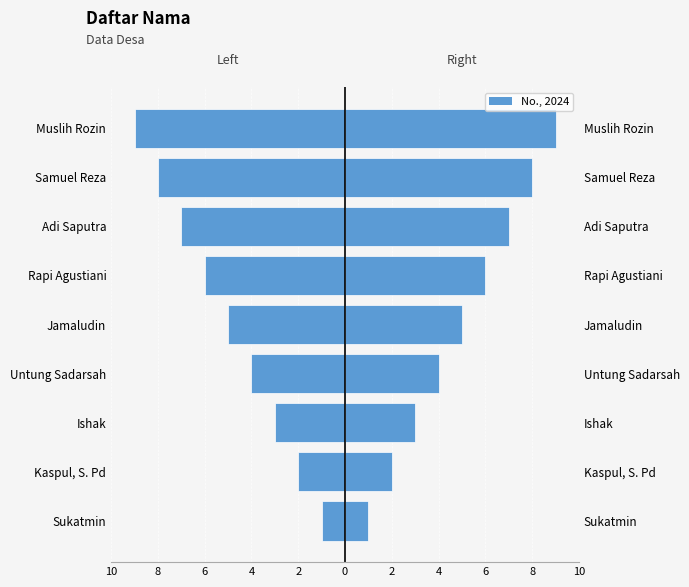

What is the sum of the No. (Left) values at Adi Saputra and Ishak?

-10